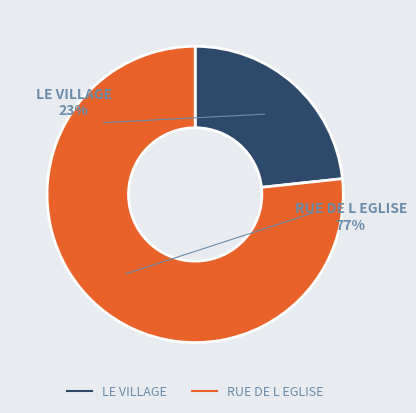

What is the ratio of the value at RUE DE L EGLISE to the value at LE VILLAGE?

3.3